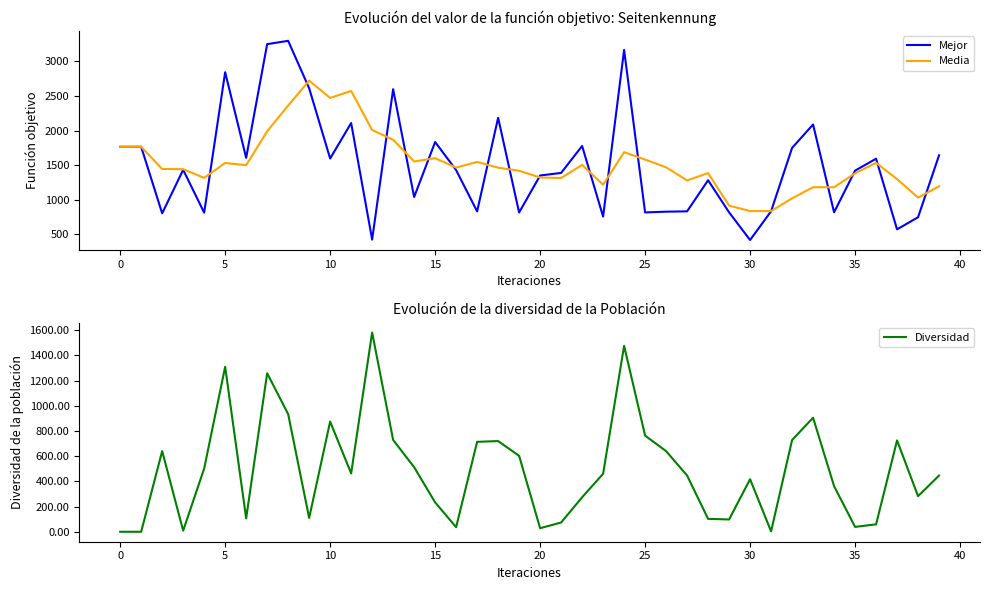

The value of Mejor at 10 is 1596.0. True or false?

True